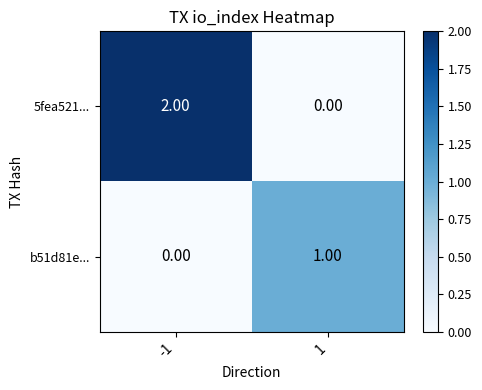

Rank the categories by b51d81e... value from lowest to highest.

-1, 1